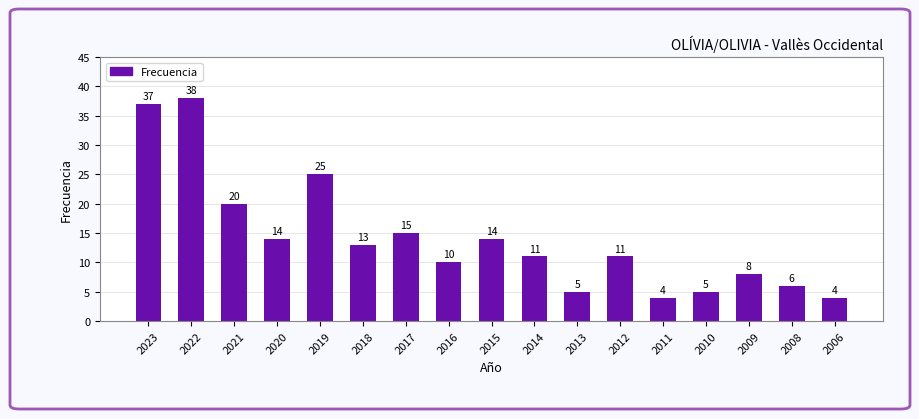

Reading left to right, extract all data points from this chart.

2023=37	2022=38	2021=20	2020=14	2019=25	2018=13	2017=15	2016=10	2015=14	2014=11	2013=5	2012=11	2011=4	2010=5	2009=8	2008=6	2006=4